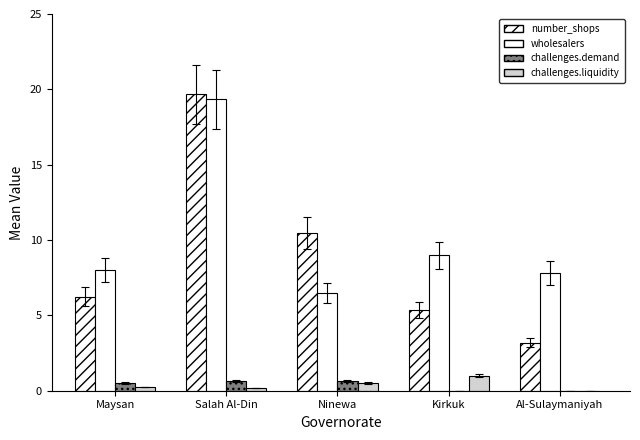

Where is challenges.demand nearest to the value 0?

Kirkuk